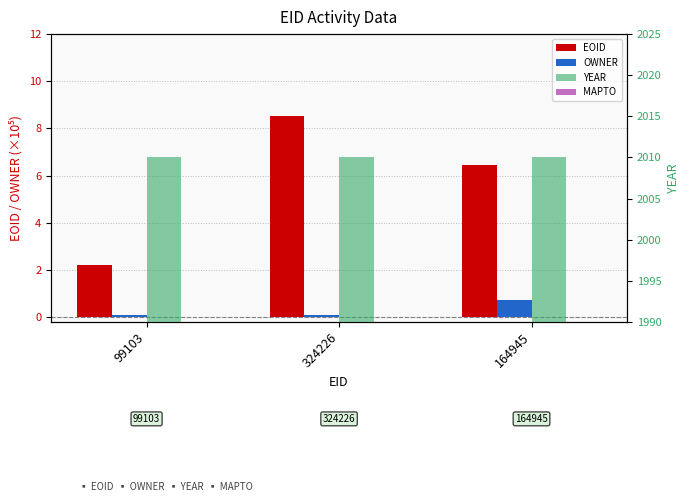

At which category is the sum across all series the highest?

324226